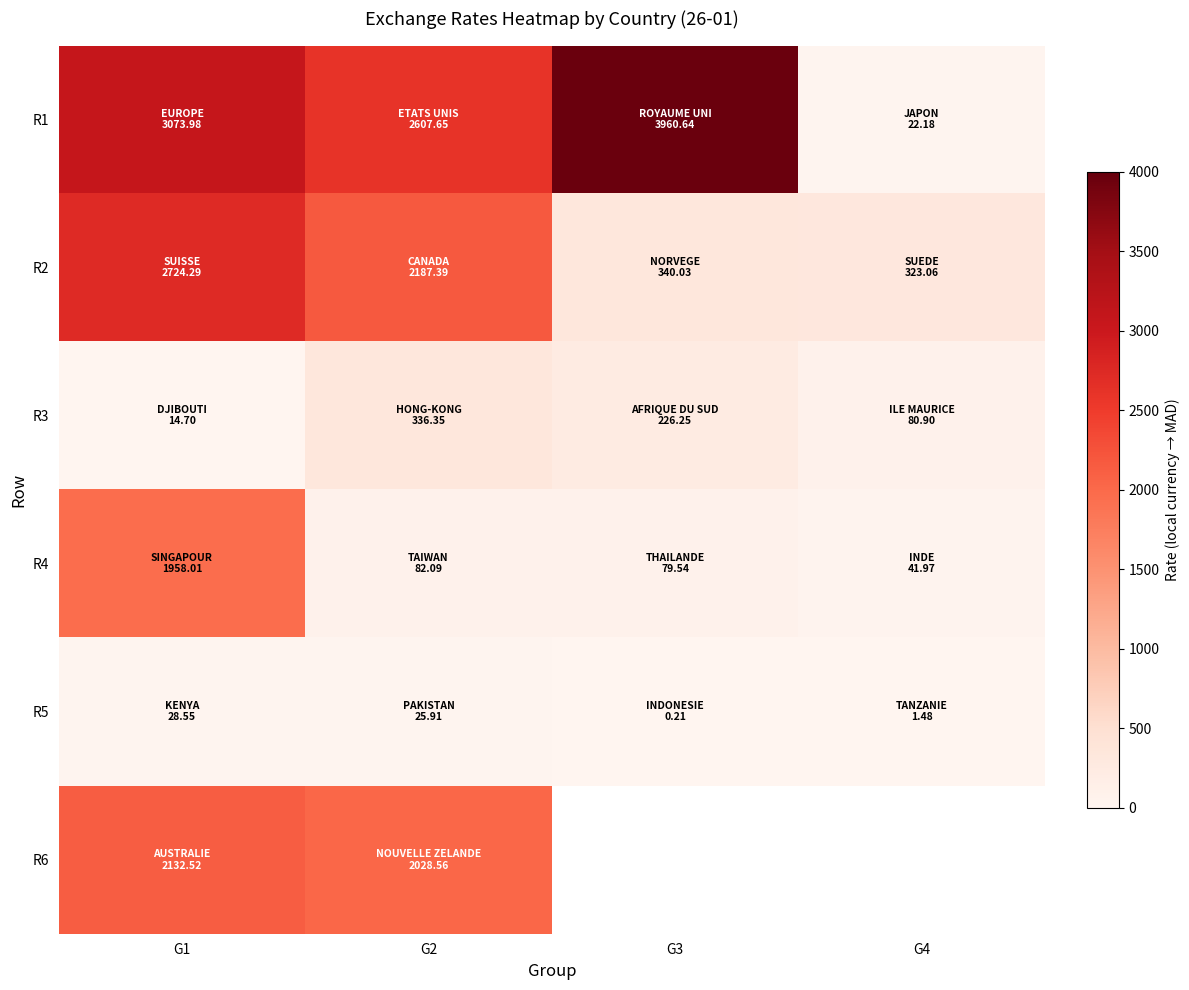

Which series changed the most between G2 and G4?

R1